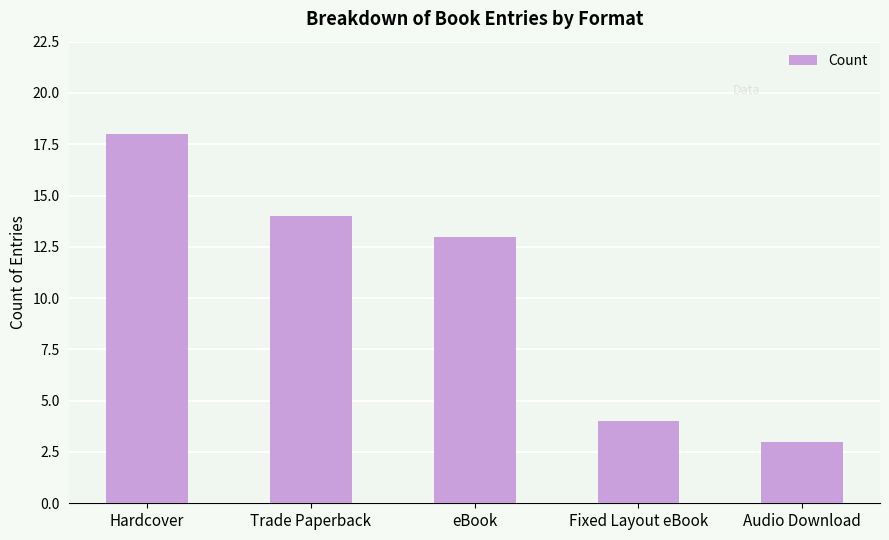

Rank the categories by value from highest to lowest.

Hardcover, Trade Paperback, eBook, Fixed Layout eBook, Audio Download